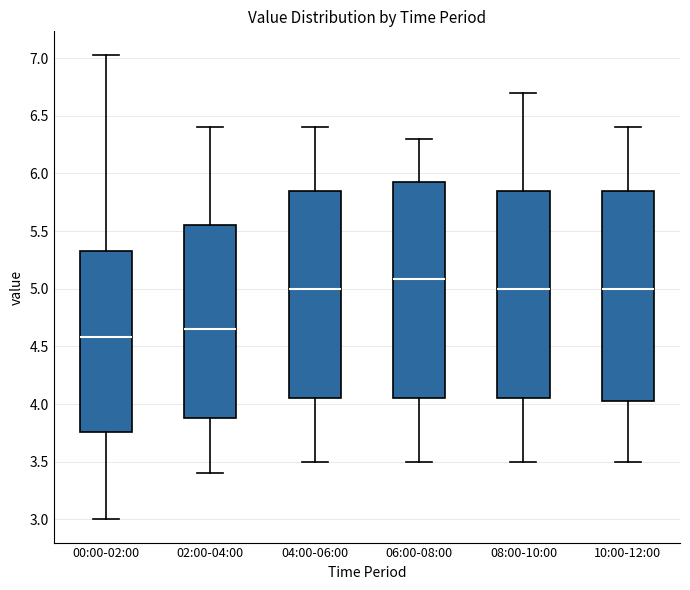

Comparing the boxes themselves (not the whiskers), which one is the tallest?

06:00-08:00